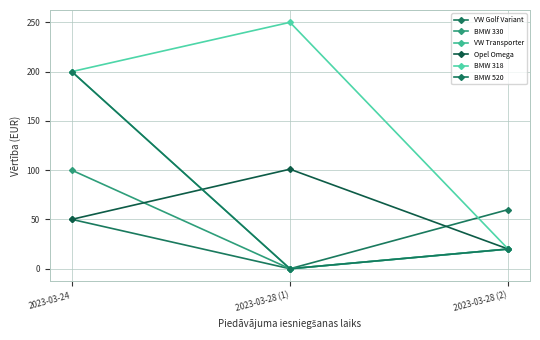

True or false: Opel Omega has a value of 29.9 at 2023-03-28 (1).

False